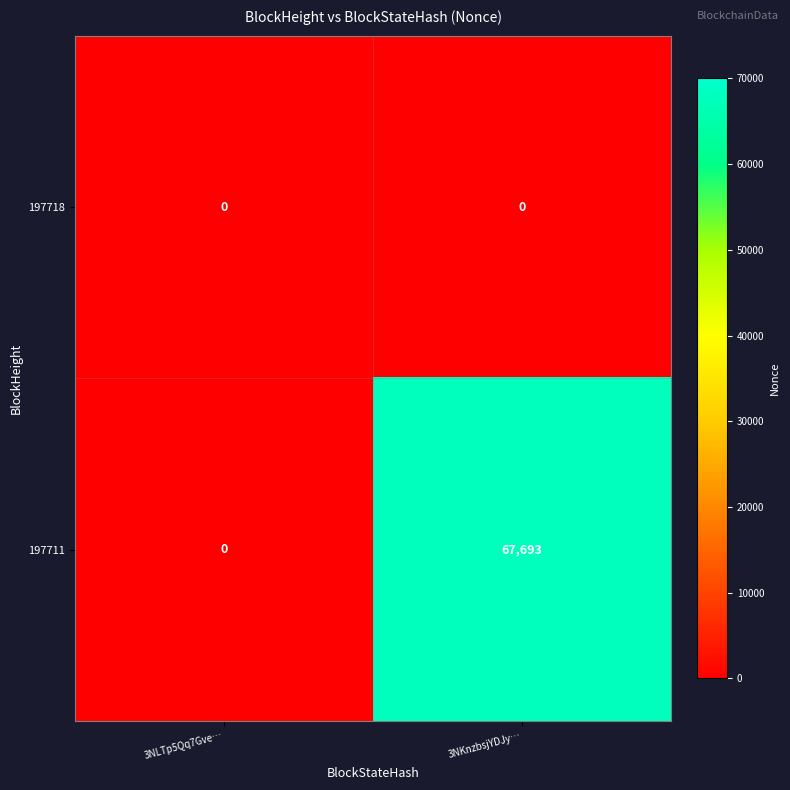

Which series has the widest spread of values?

197711